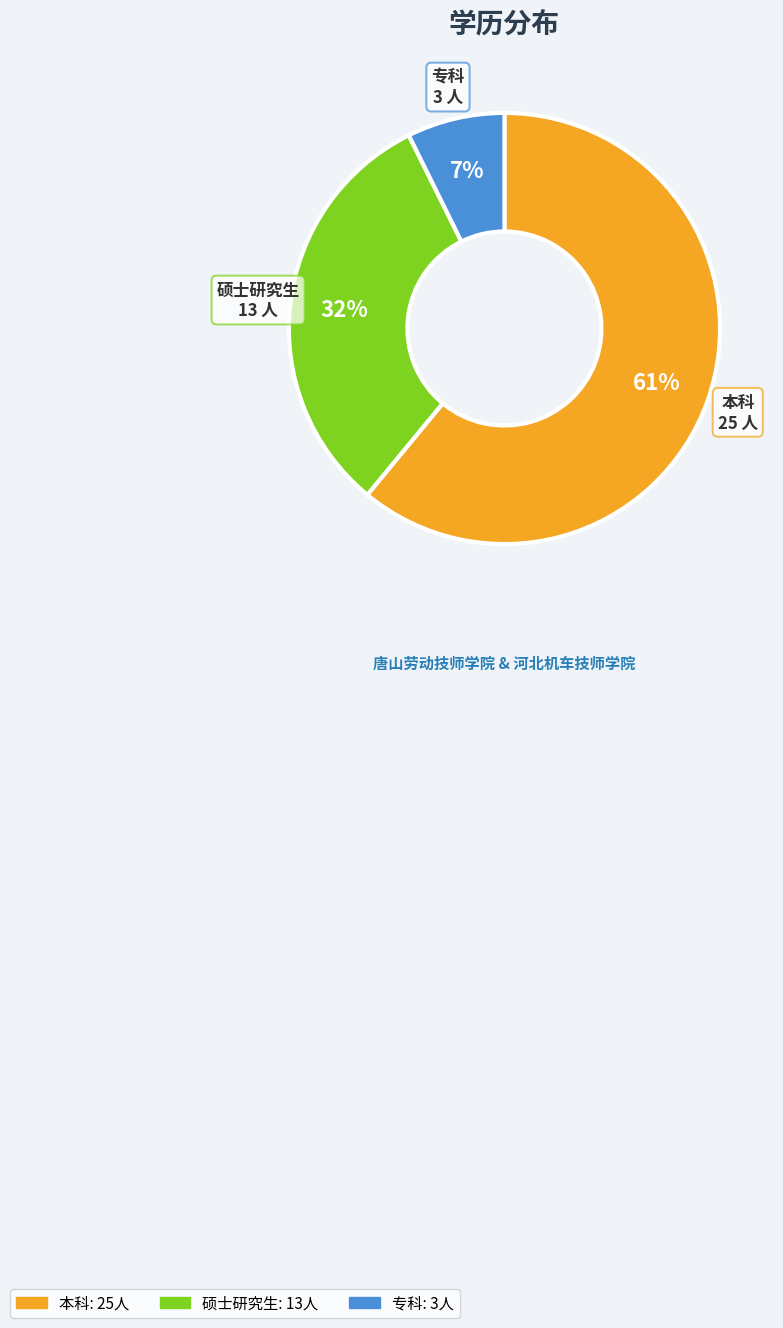

To the nearest percent, what percentage of the pie is 本科?

61%